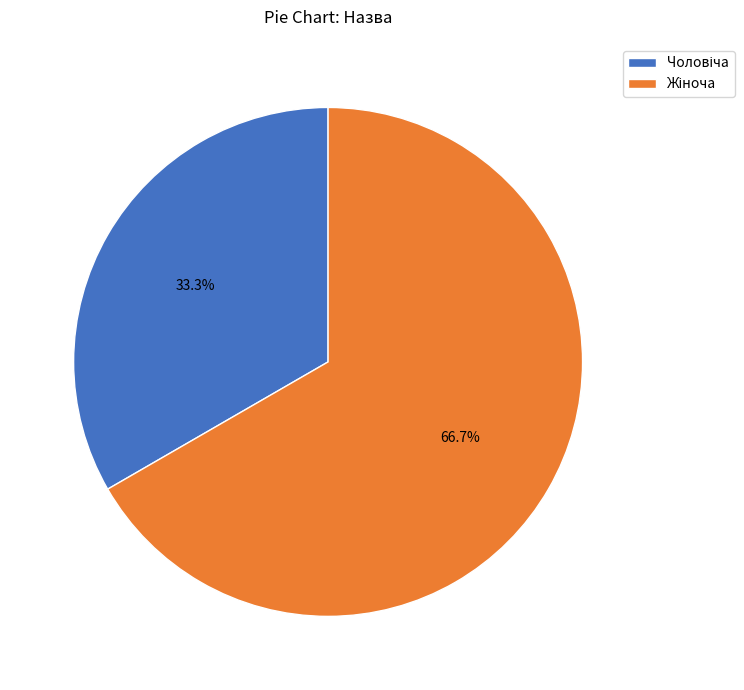

Is there any slice that represents more than half of the pie?

Yes